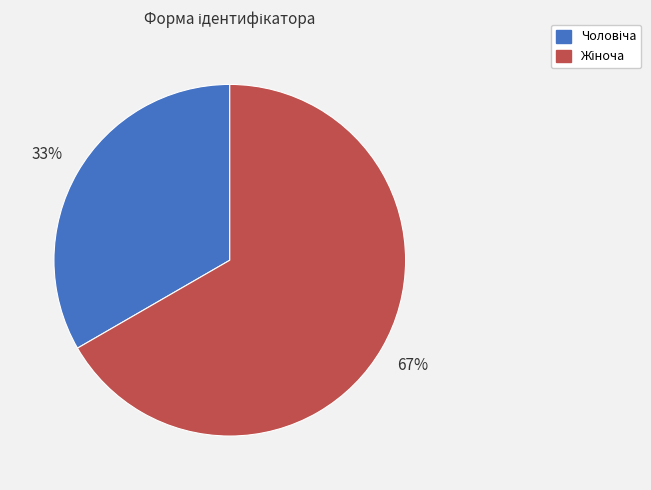

Count the number of slices in the pie.

2